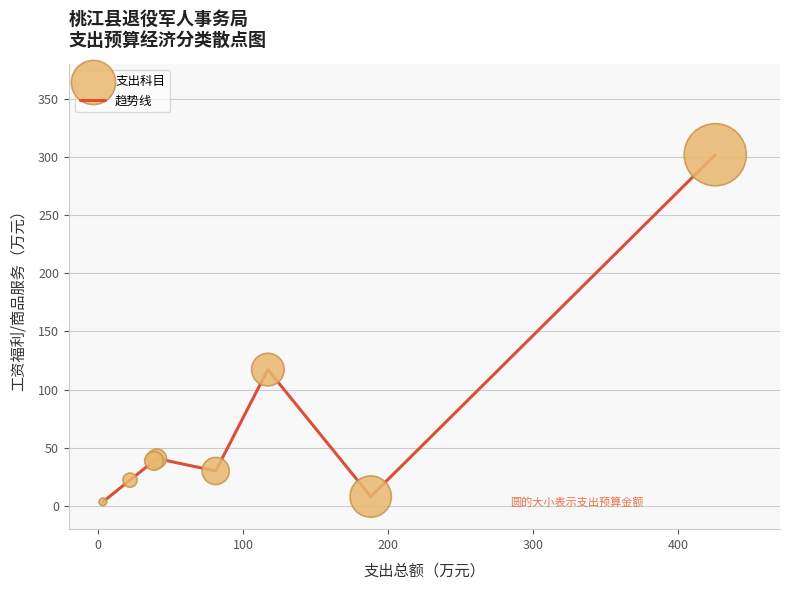

What is the sum of all values?

561.9